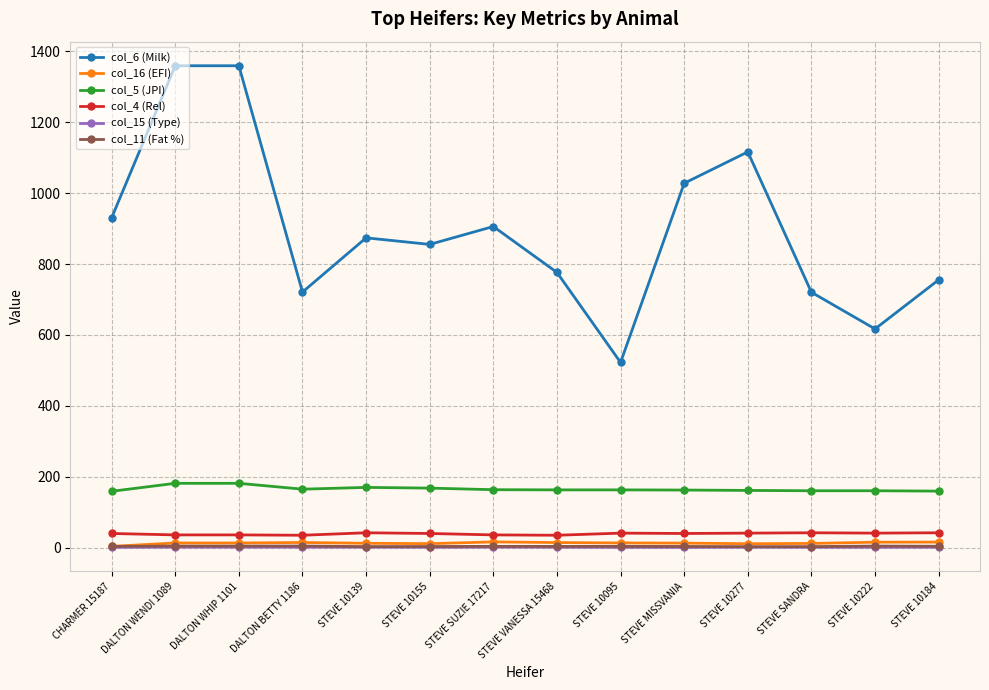

Is it true that col_5 (JPI) equals 231.2 at STEVE SUZIE 17217?

False